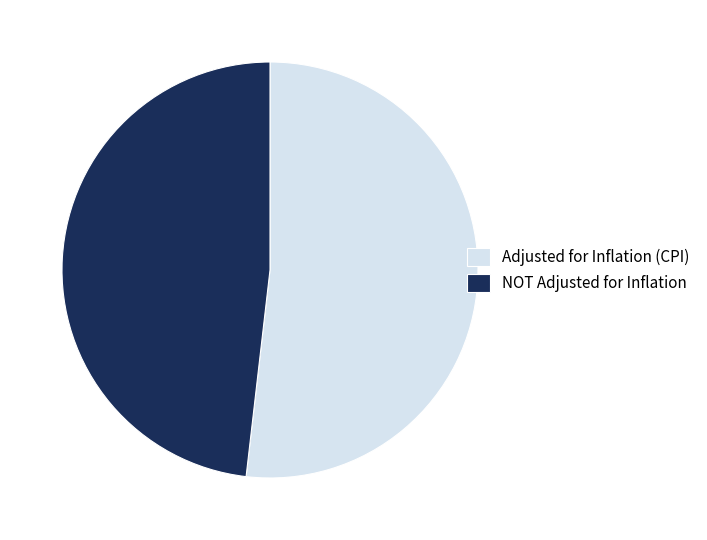

Rank the categories by value from lowest to highest.

NOT Adjusted for Inflation, Adjusted for Inflation (CPI)